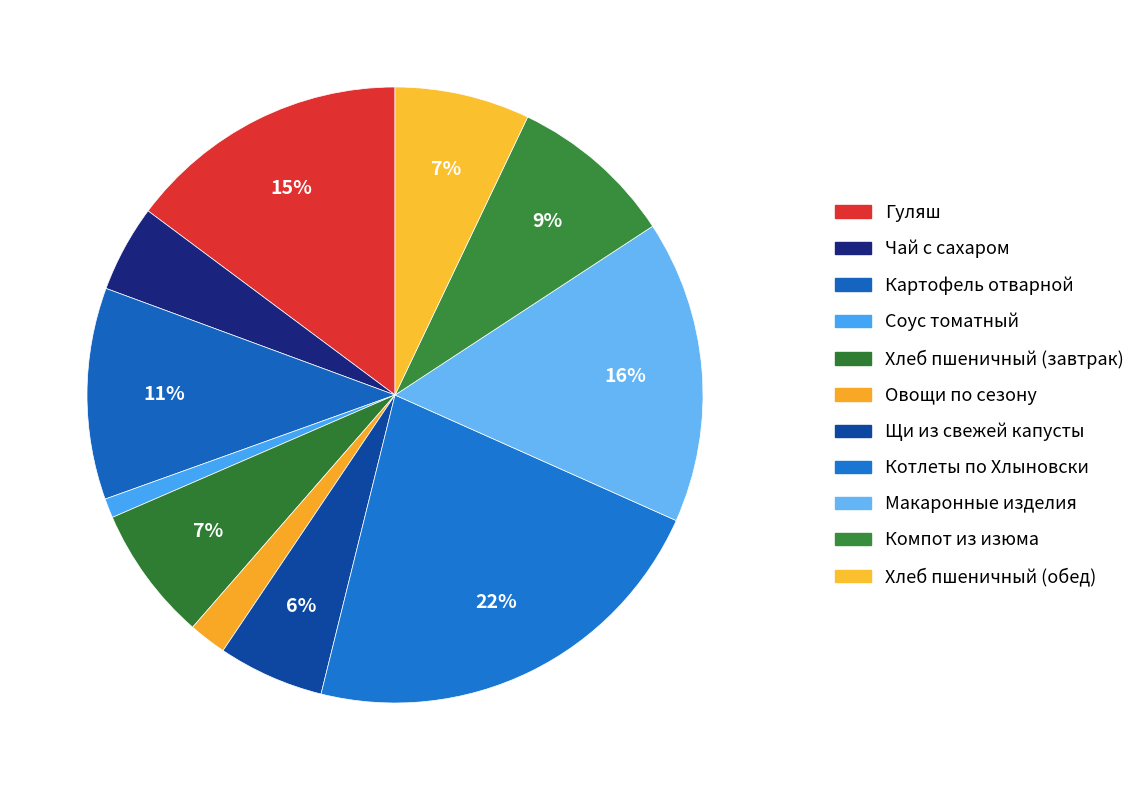

Approximately how many times larger is the value at Чай с сахаром compared to Гуляш?

0.3